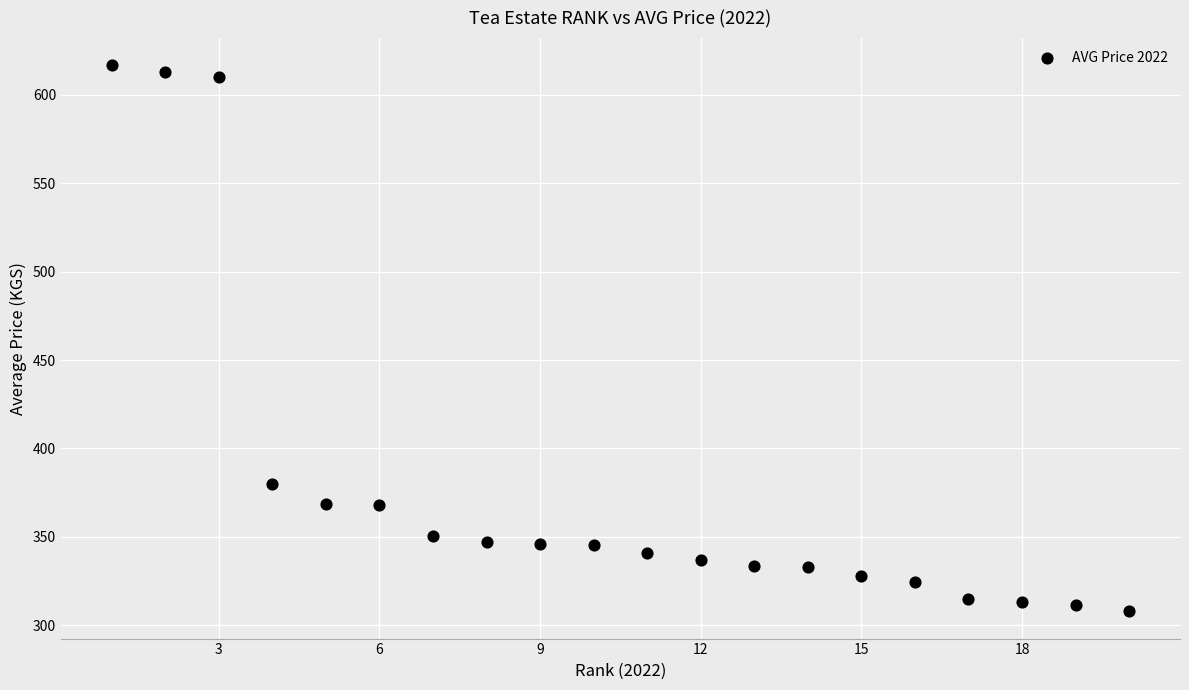

What Y value in the scatter plot is closest to 462?

379.9